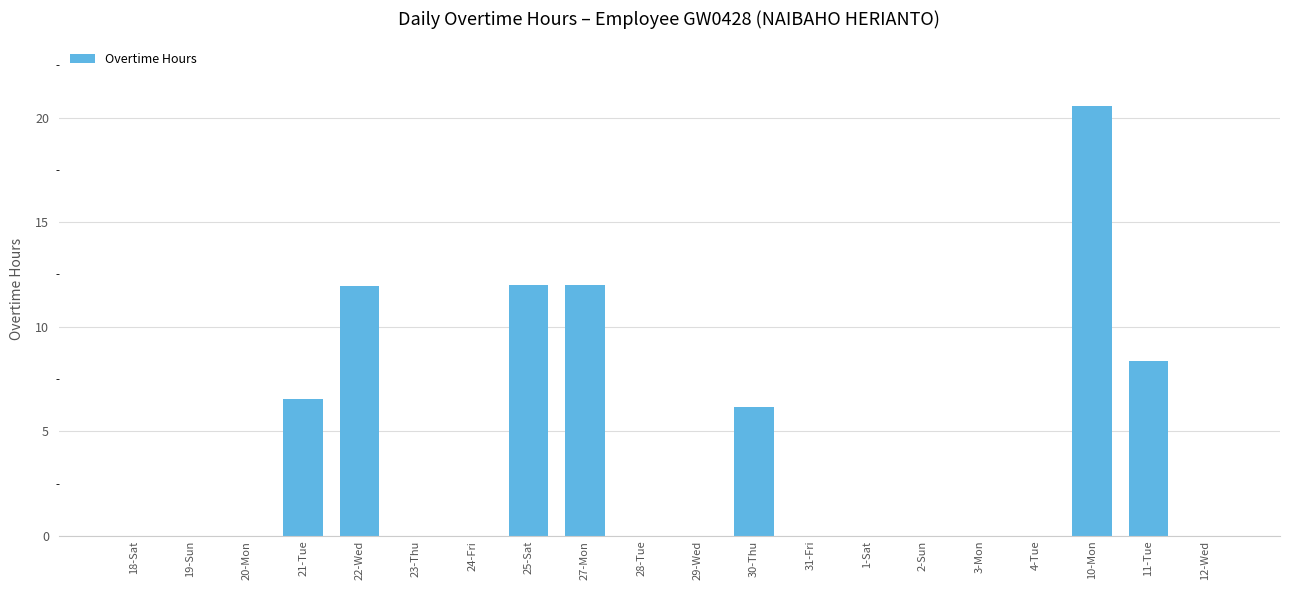

What is the greatest value displayed?

20.6